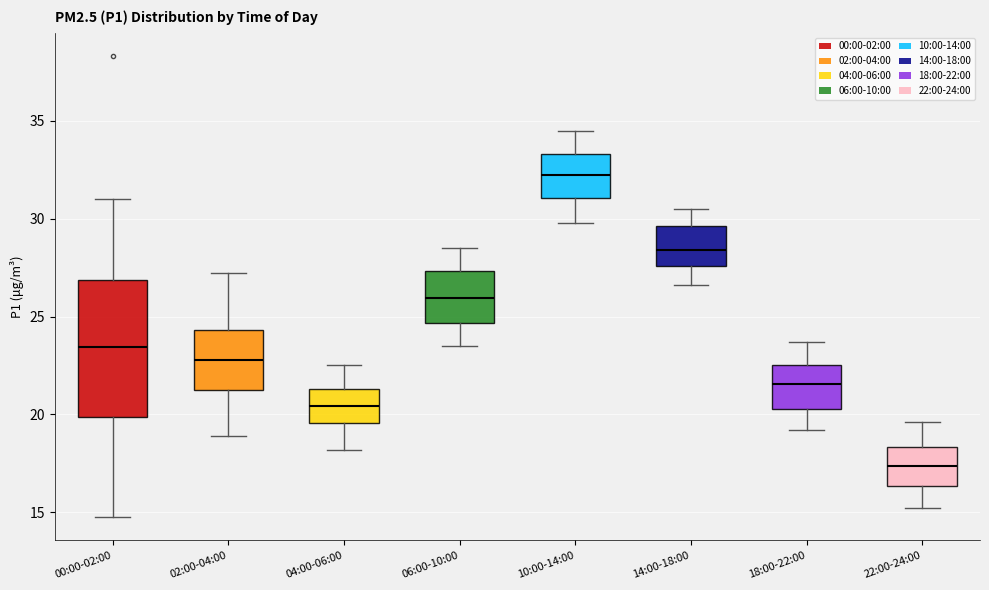

Reading left to right, read every box against the y-axis: the position of its median line, the range the box covers, and the ends of its whiskers. The values are not printed on the chart, so give them approximately, as read against the axis.

00:00-02:00: median 23.5, box 20.0 to 27.0, whiskers 14.5 to 31.0
02:00-04:00: median 23.0, box 21.5 to 24.5, whiskers 19.0 to 27.0
04:00-06:00: median 20.5, box 19.5 to 21.5, whiskers 18.0 to 22.5
06:00-10:00: median 26.0, box 24.5 to 27.5, whiskers 23.5 to 28.5
10:00-14:00: median 32.5, box 31.0 to 33.5, whiskers 30.0 to 34.5
14:00-18:00: median 28.5, box 27.5 to 29.5, whiskers 26.5 to 30.5
18:00-22:00: median 21.5, box 20.5 to 22.5, whiskers 19.0 to 23.5
22:00-24:00: median 17.5, box 16.5 to 18.5, whiskers 15.0 to 19.5